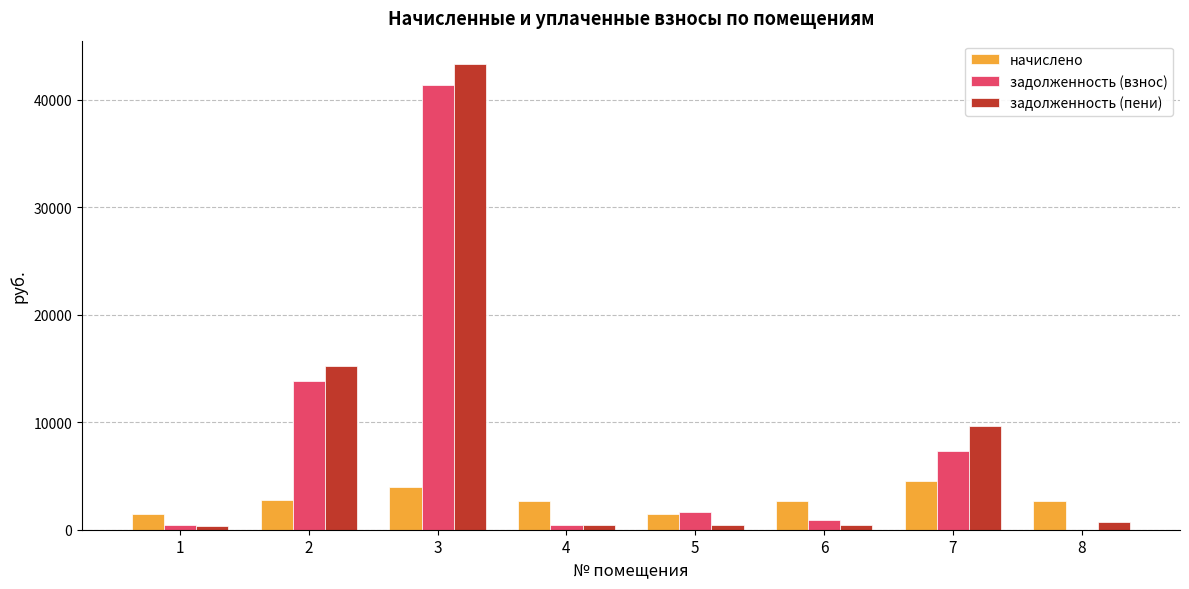

Where does the начислено series first go above 2706?

2